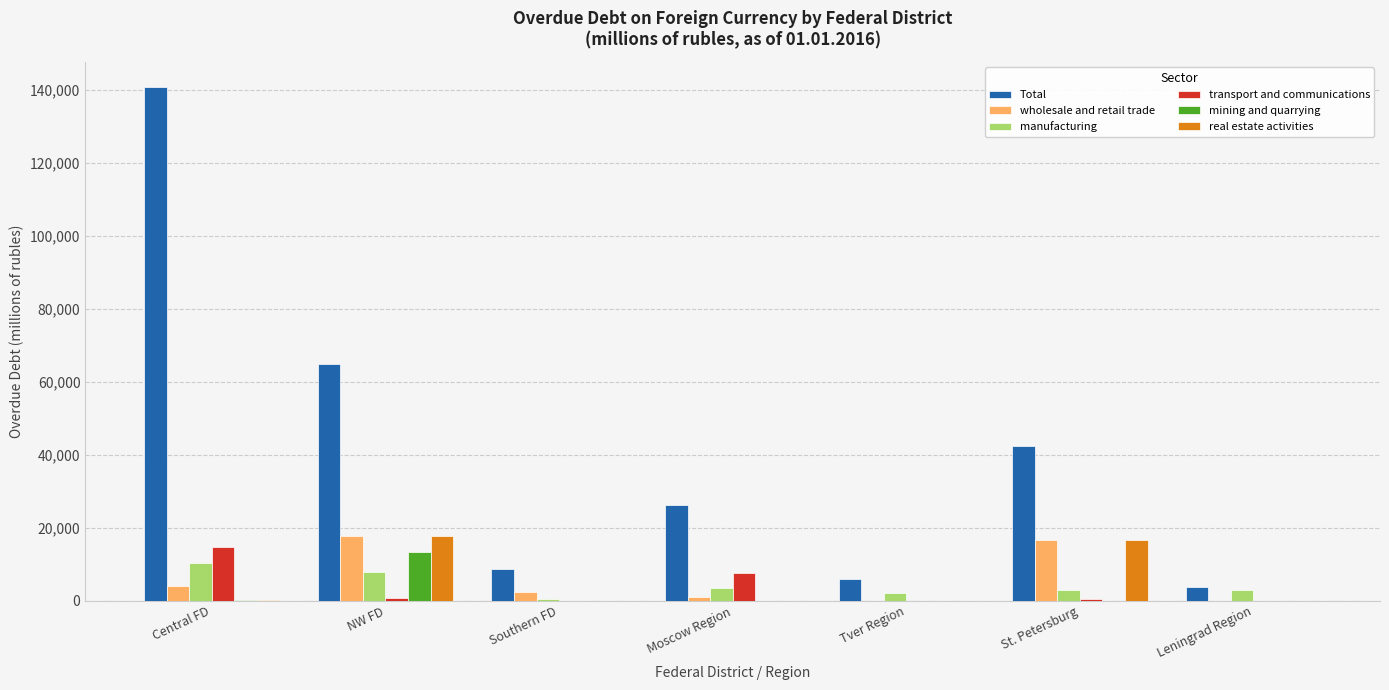

Which series has the largest total across all categories?

Total